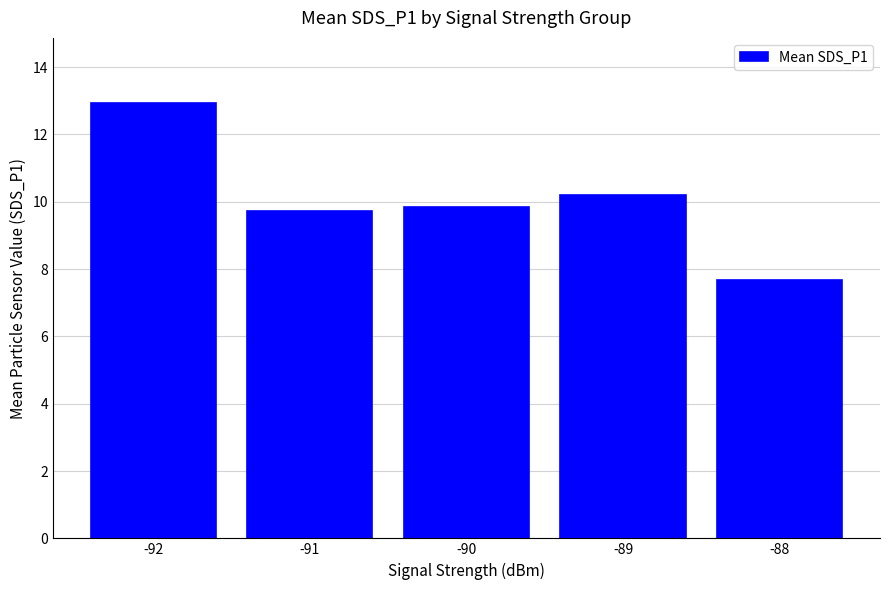

The value at -92 is 7.2. True or false?

False